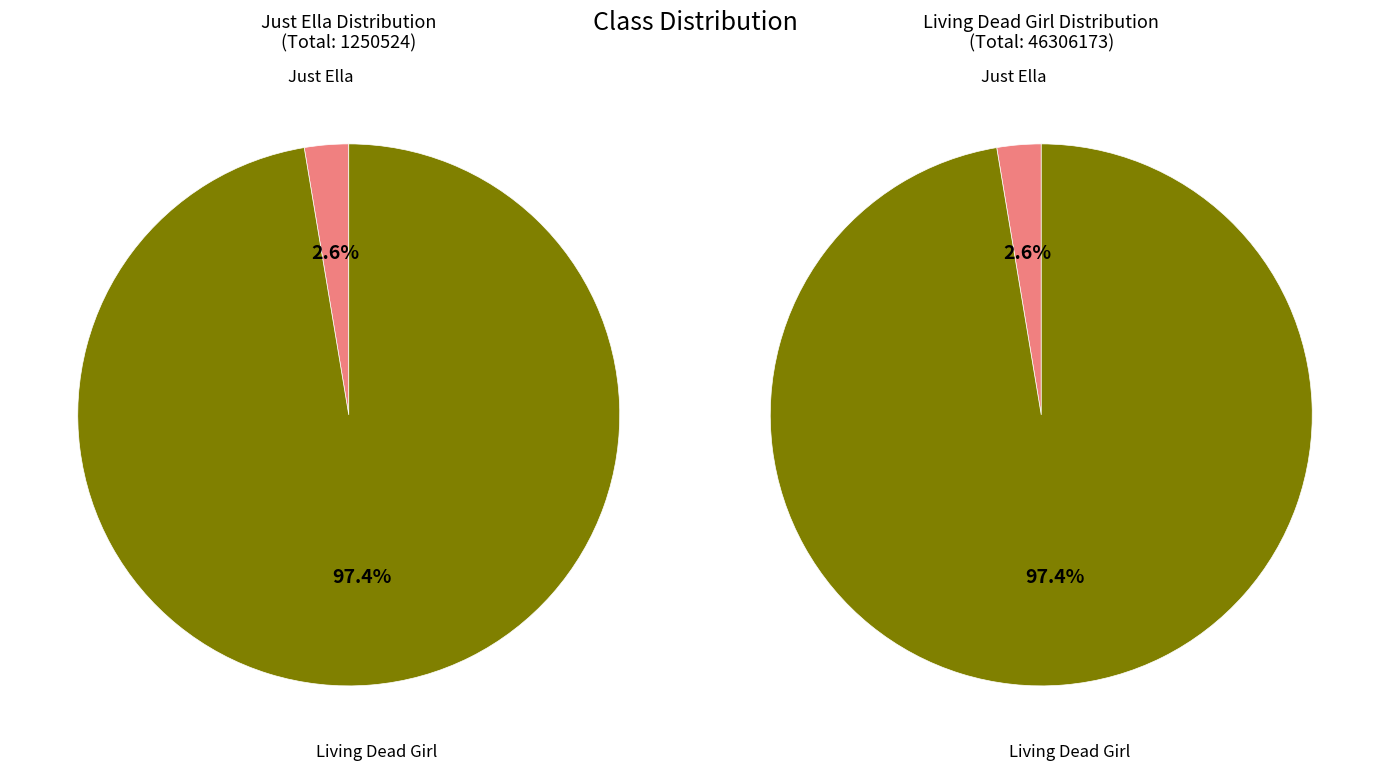

The Just Ella slice represents 1% of the pie. True or false?

False